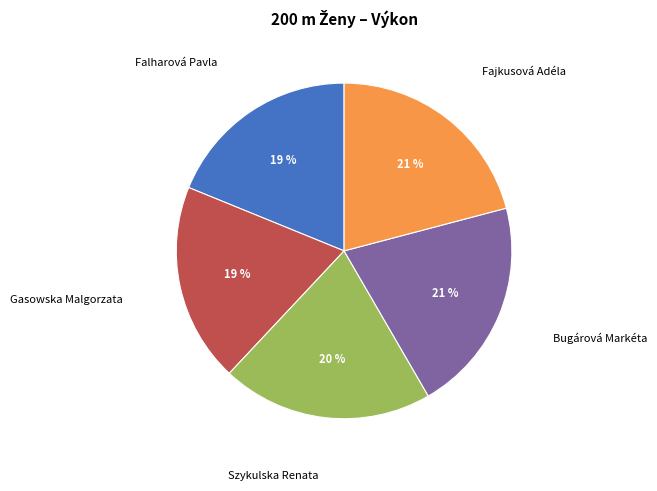

Is there a majority slice in this chart?

No